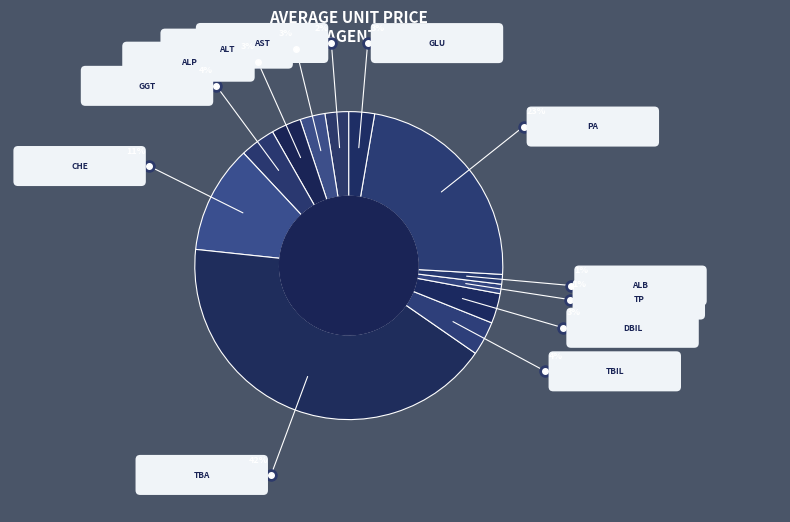

What is the smallest slice in the pie chart?

TP